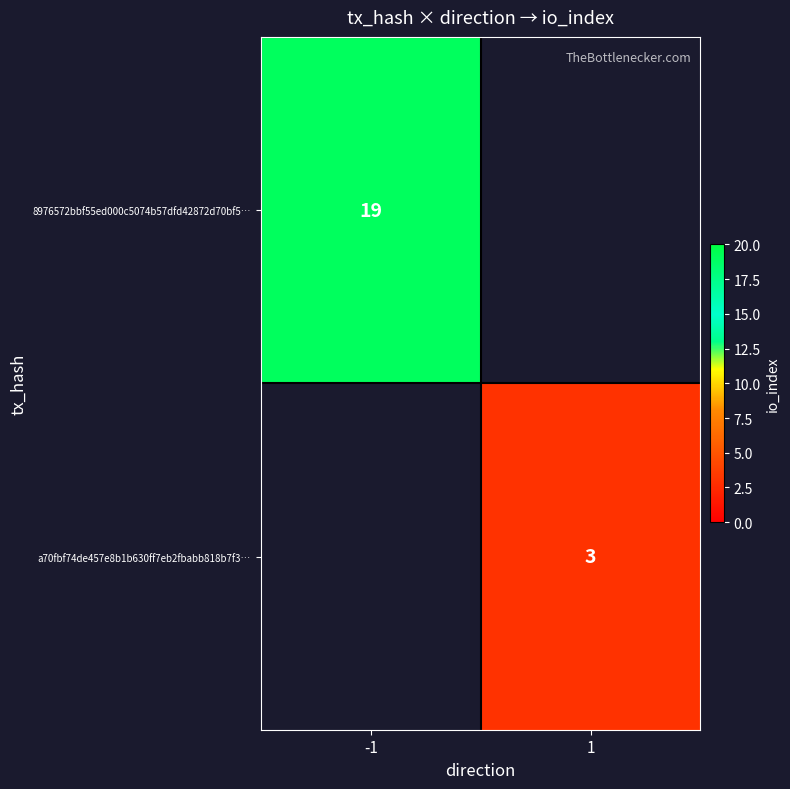

How many series are shown in this chart?

2